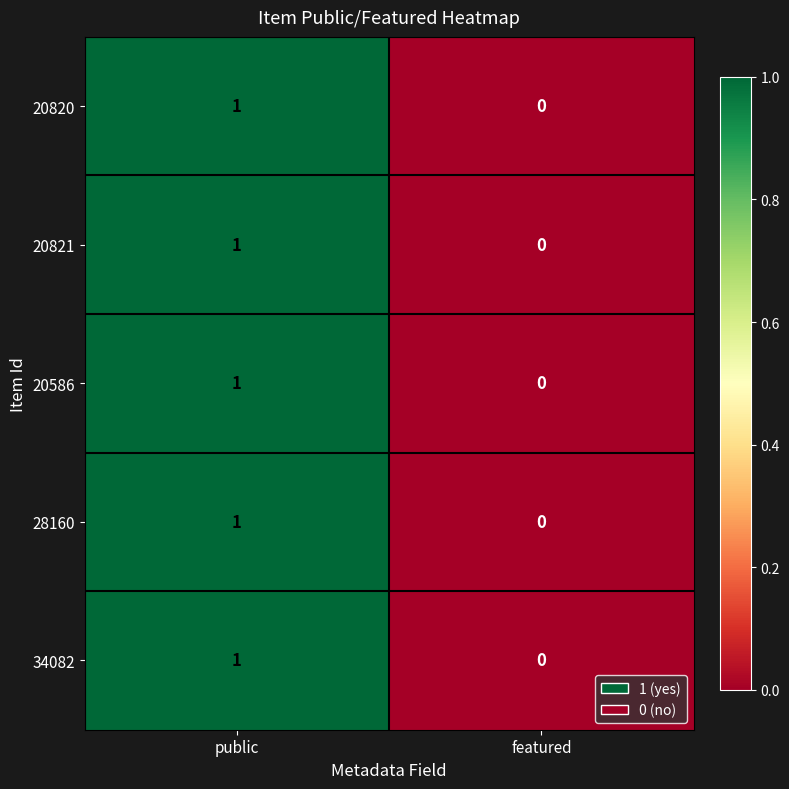

Which label corresponds to the largest value in the chart?

public